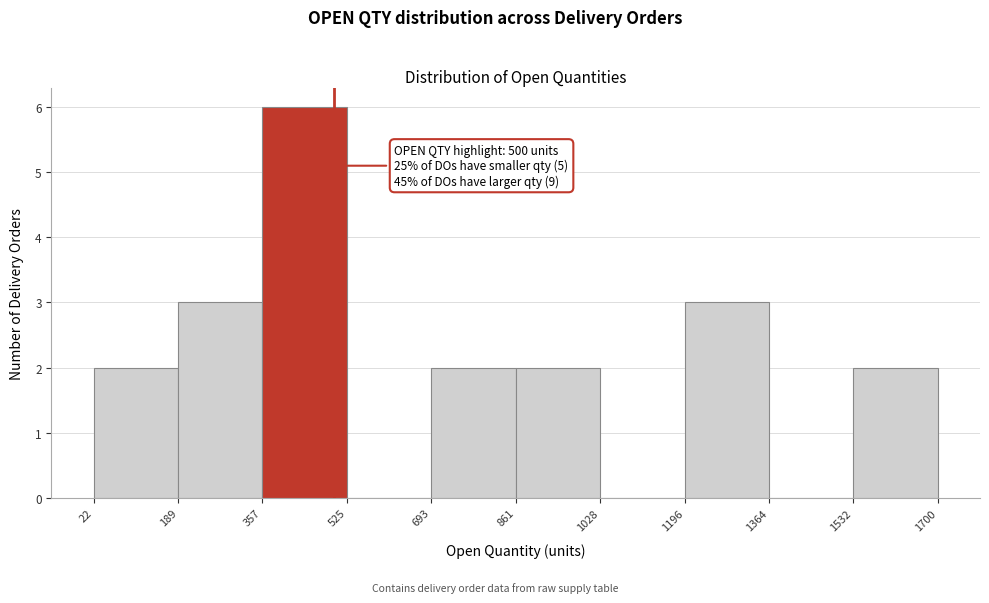

Over which range of the x-axis is the bar tallest?

357 to 525